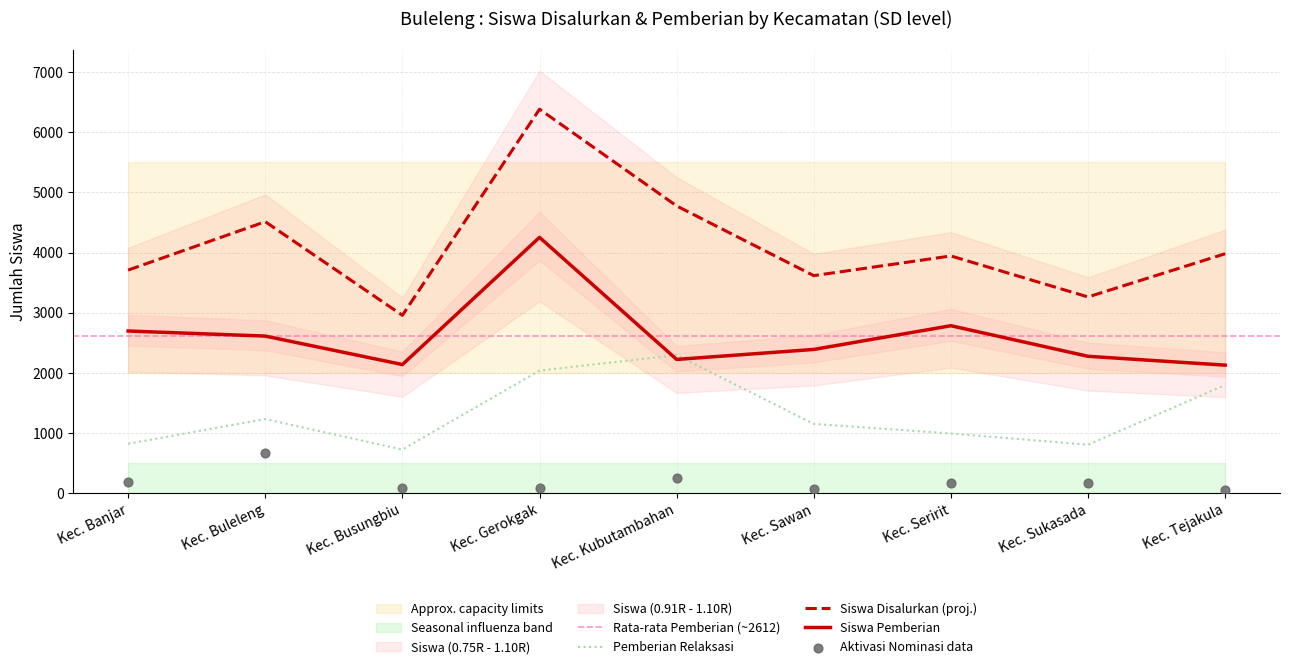

Which series has the largest Y range (max minus min)?

Siswa Disalurkan